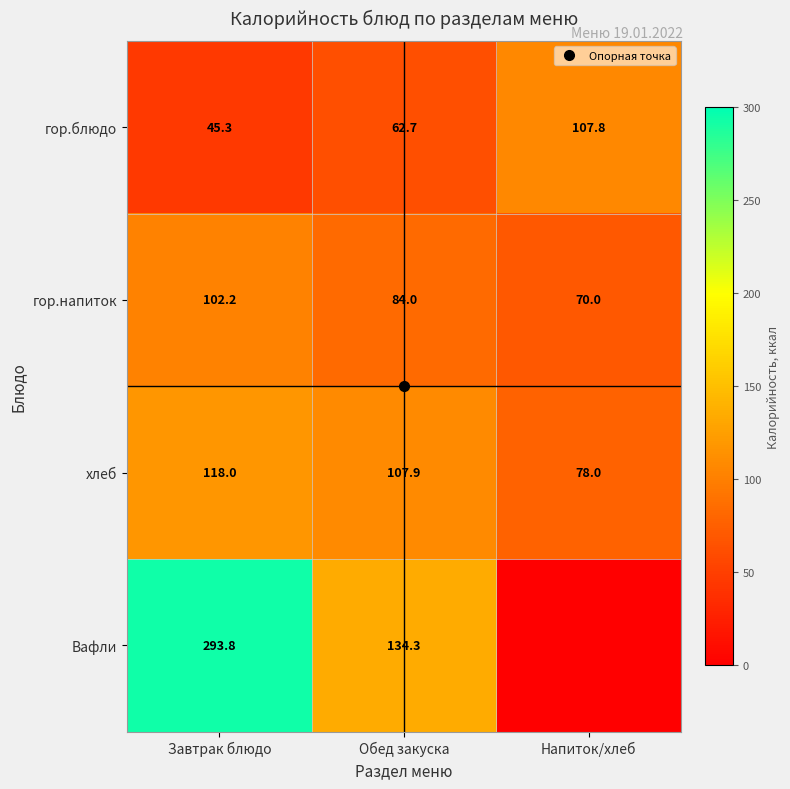

What is the average value of the гор.напиток series?

85.4